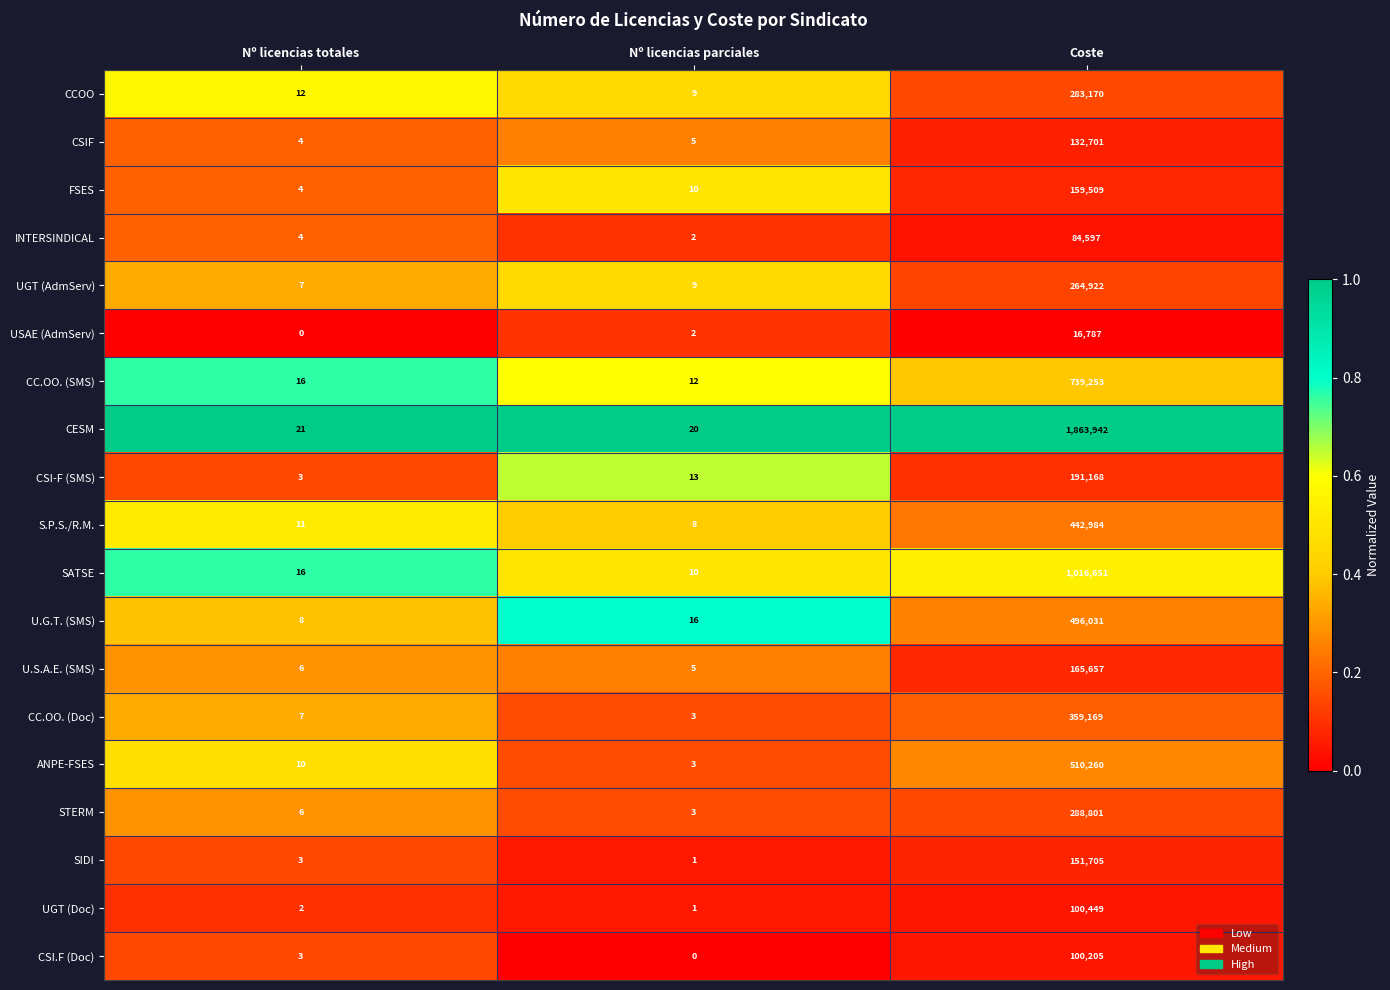

What is the lowest value of the CC.OO. (SMS) series?

12